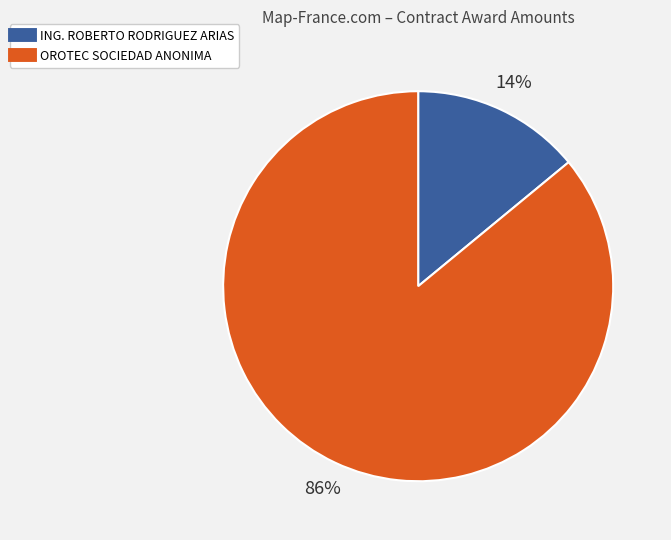

To the nearest percent, what is the combined percentage of ING. ROBERTO RODRIGUEZ ARIAS and OROTEC SOCIEDAD ANONIMA?

100%